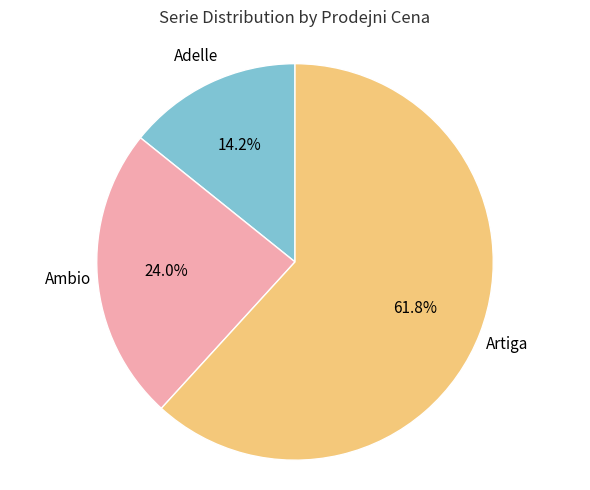

Is there a majority slice in this chart?

Yes